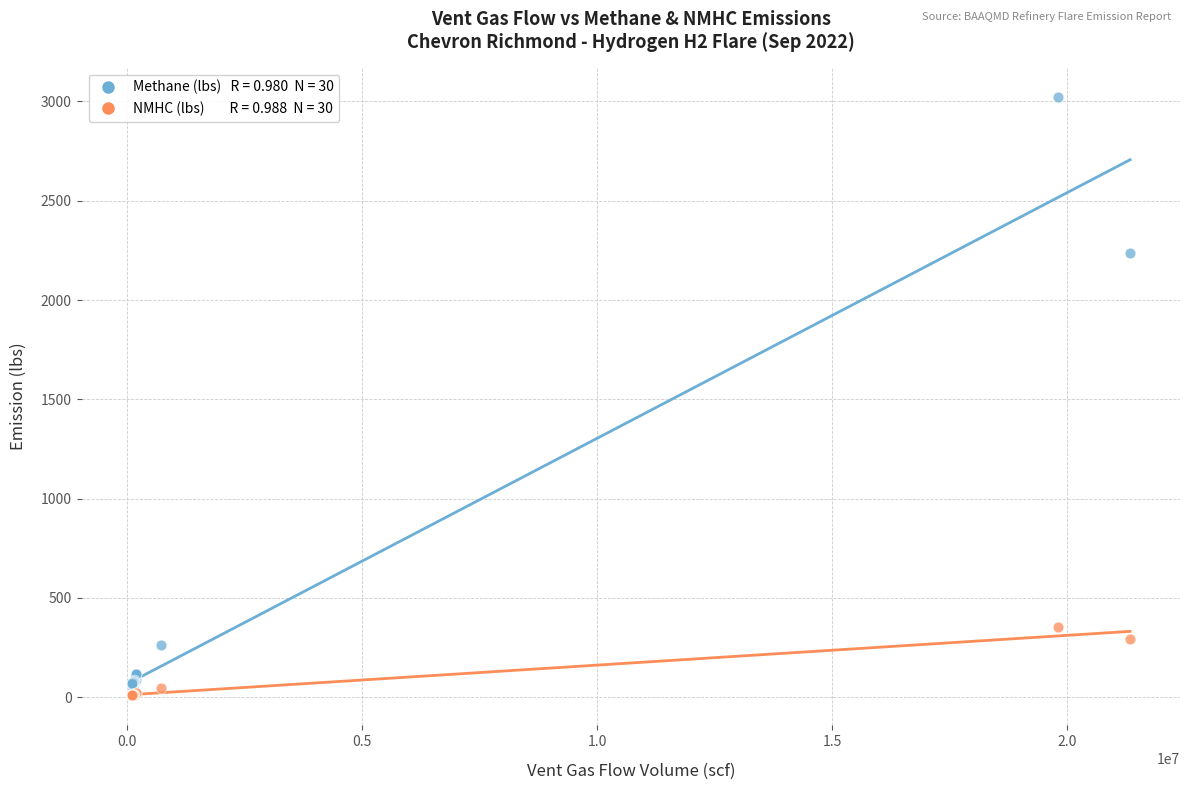

Across all series, what Y value is closest to 1514?

2236.4